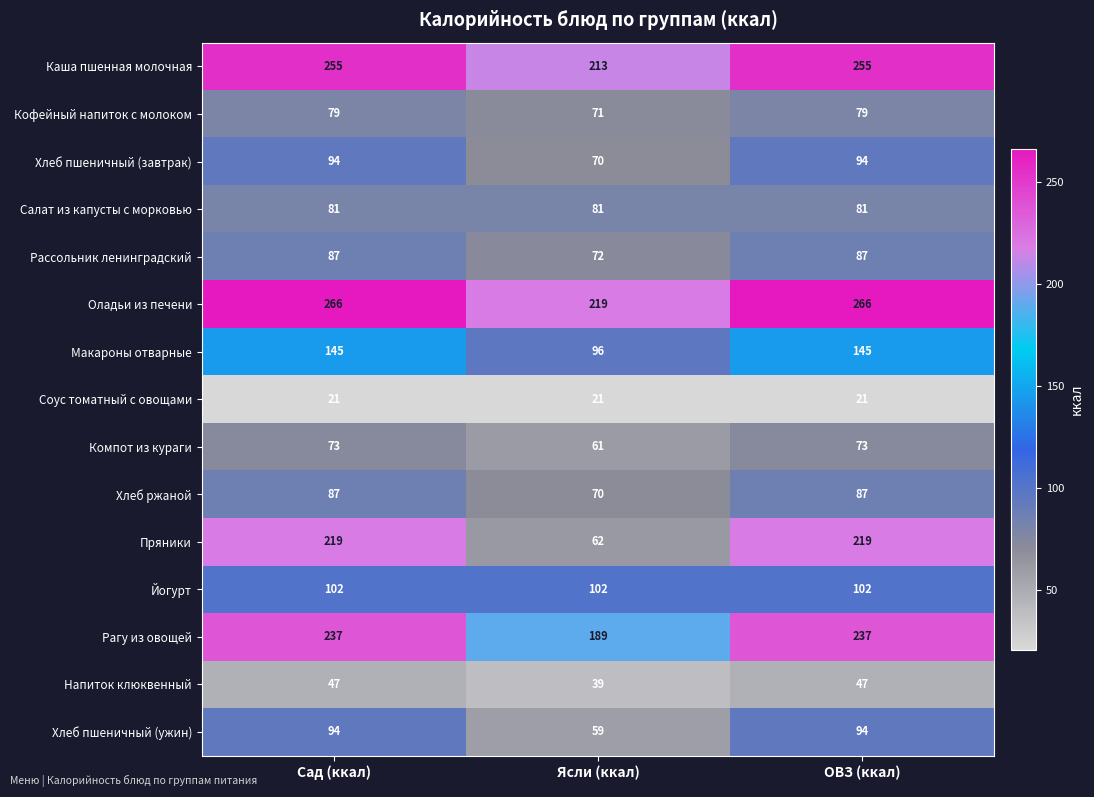

Is the value of Рассольник ленинградский at Сад (ккал) greater than the value of Йогурт at ОВЗ (ккал)?

No